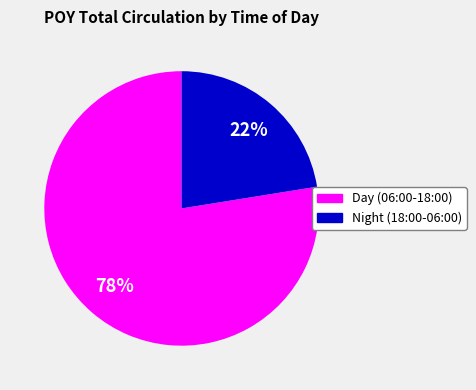

How many segments does this pie chart have?

2